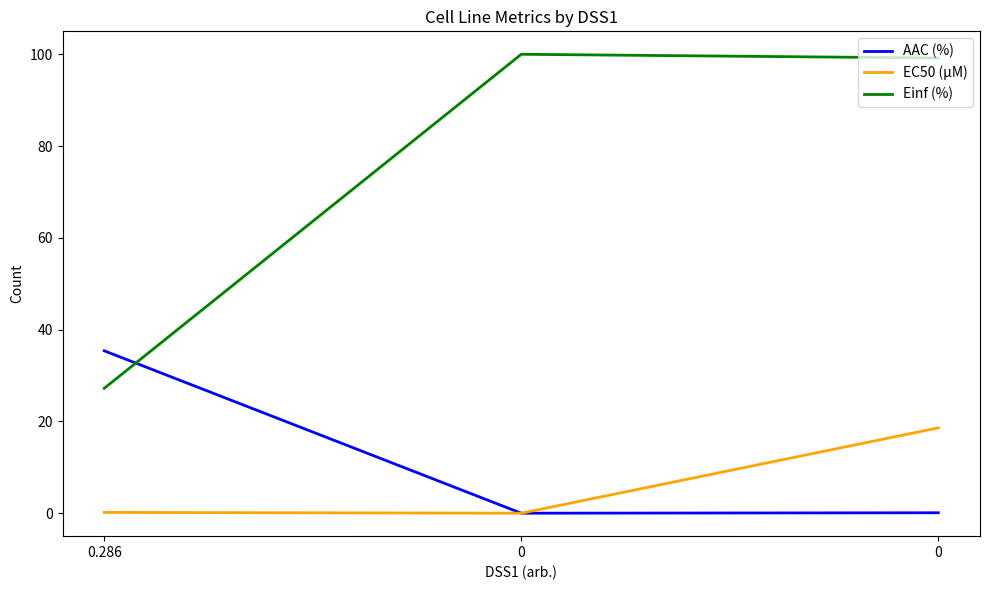

What are all the series names shown in the legend?

AAC (%), EC50 (µM), Einf (%)